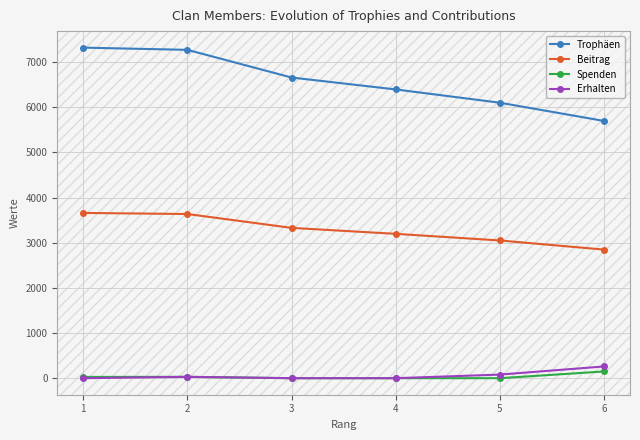

What are all the series names shown in the legend?

Trophäen, Beitrag, Spenden, Erhalten